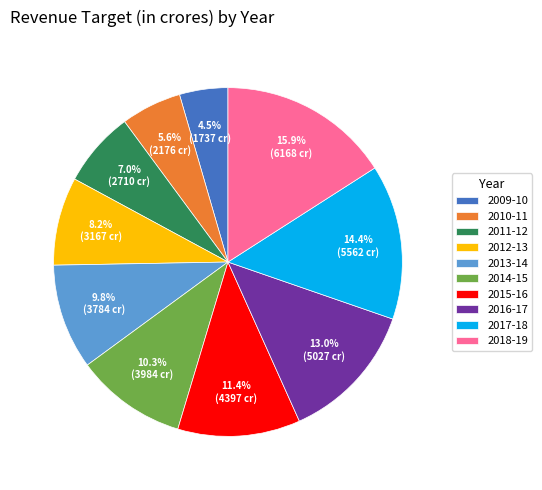

Rank the categories by value from lowest to highest.

2009-10, 2010-11, 2011-12, 2012-13, 2013-14, 2014-15, 2015-16, 2016-17, 2017-18, 2018-19